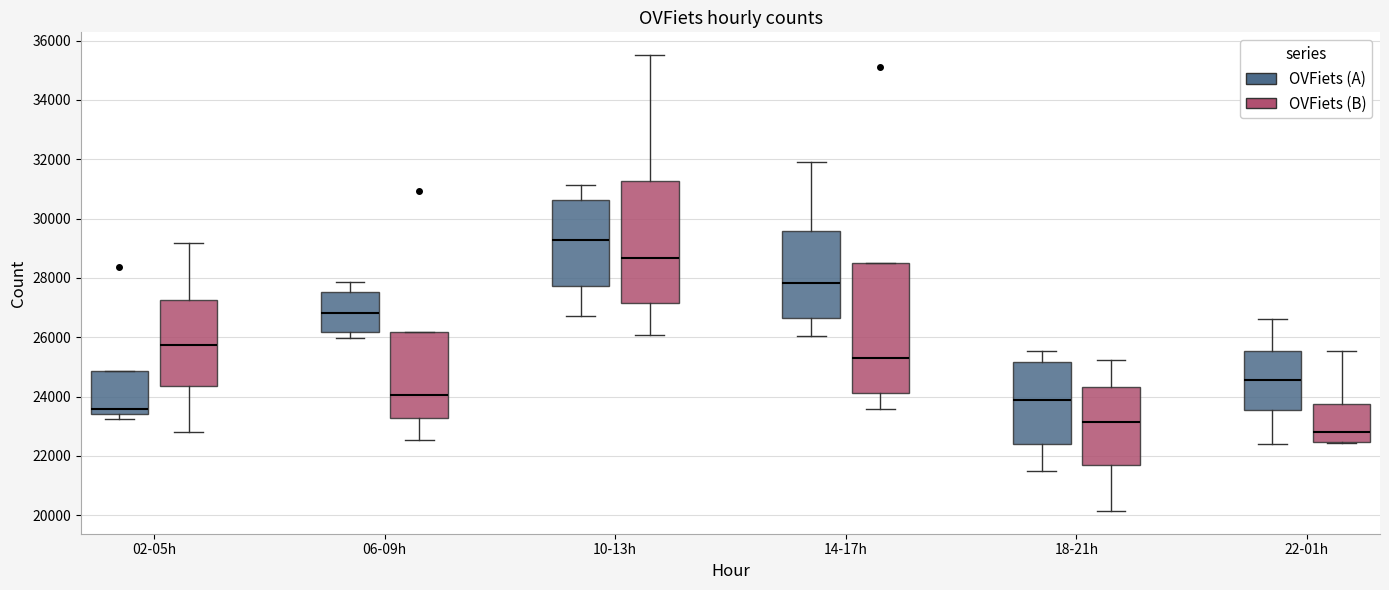

Which box is the tallest, from its lower edge to its upper edge?

14-17h (OVFiets (B))